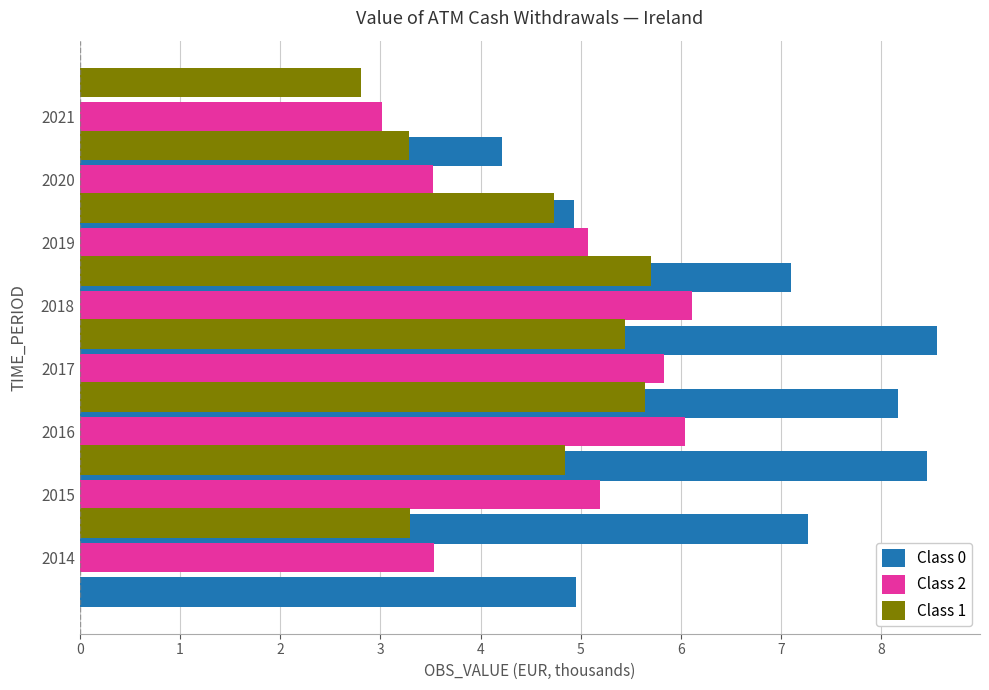

What is the total value across all series at 4?

20.4